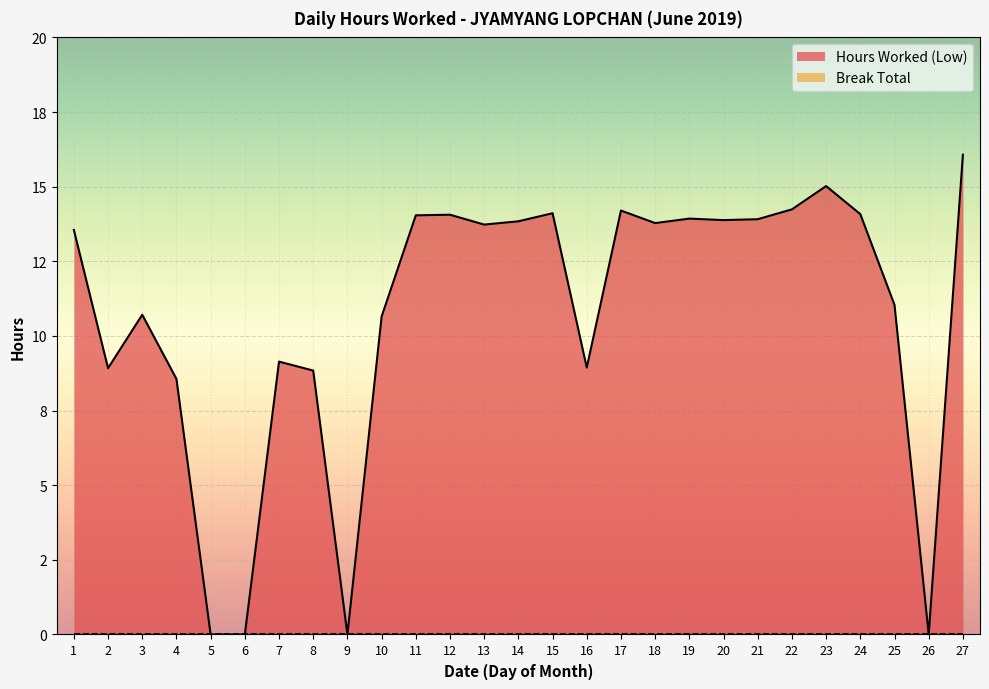

Where is the first local minimum?

2